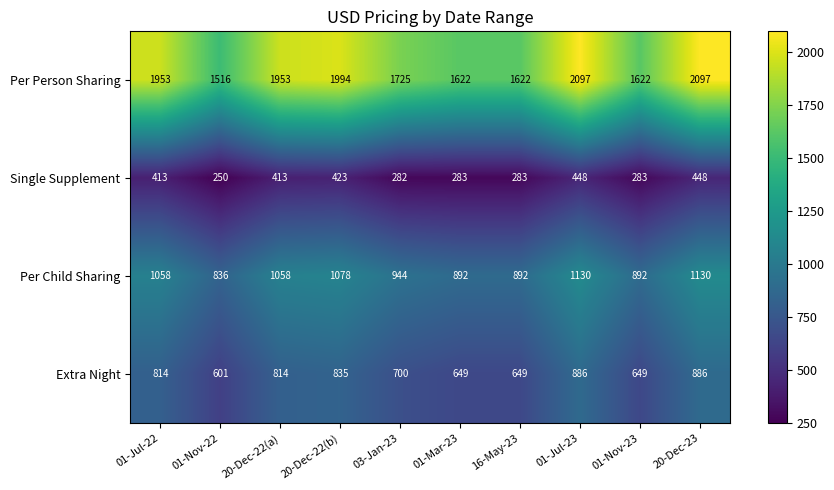

How many categories are shown in the chart?

10